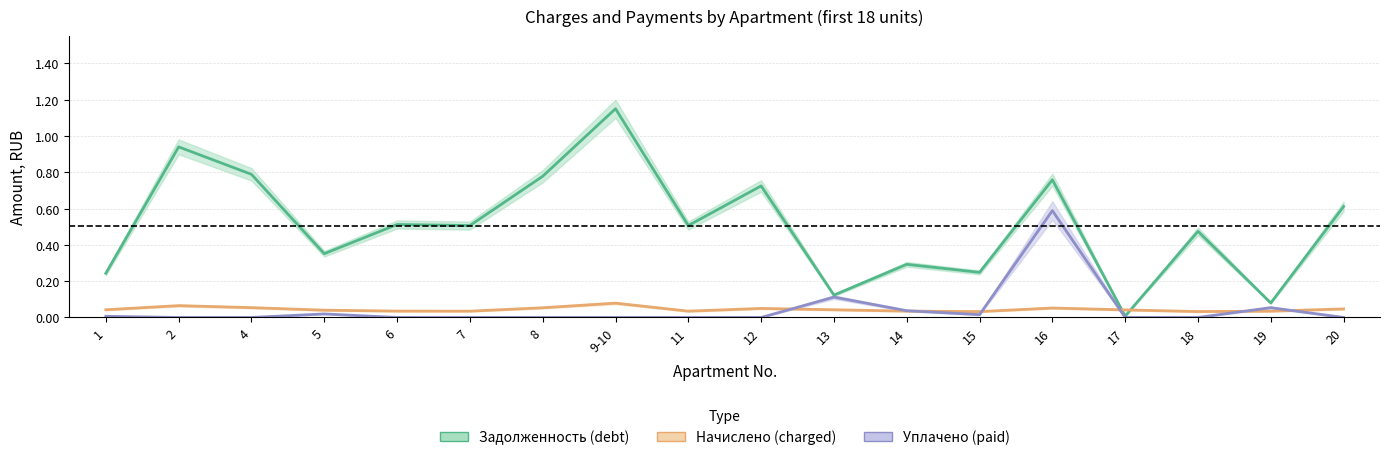

What are all the series names shown in the legend?

Задолженность (debt), Начислено (charged), Уплачено (paid)